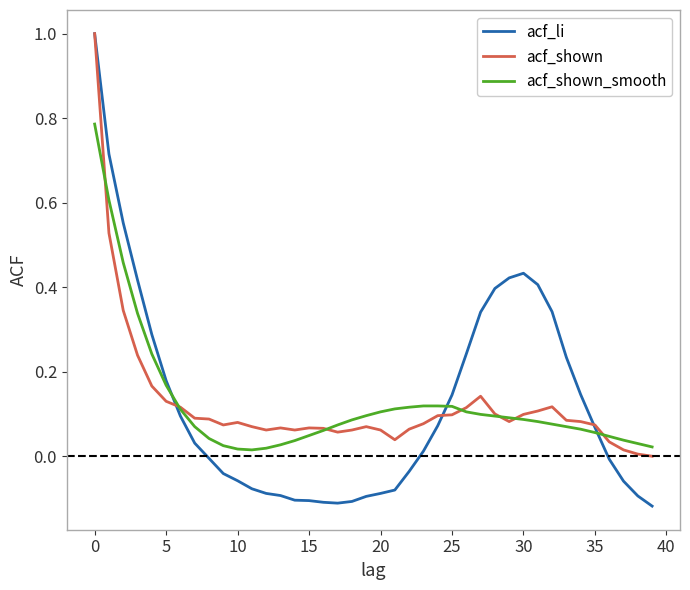

Which series has the largest range (max minus min)?

acf_li